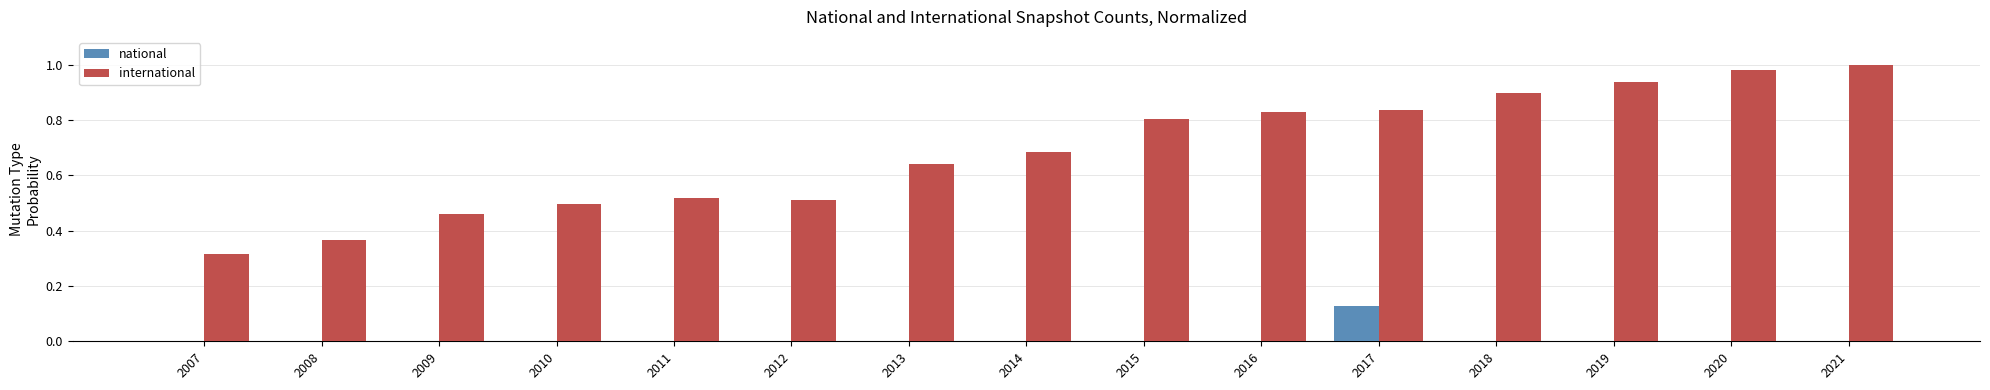

The national series shows 0.0 at 2017. True or false?

False